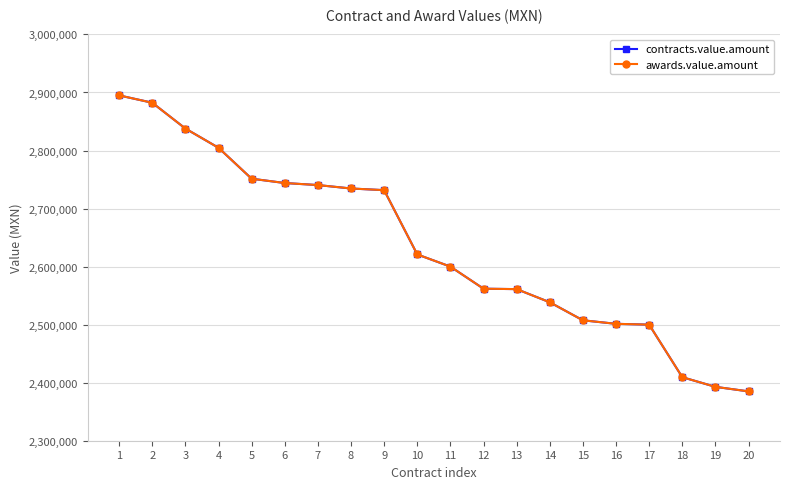

Which series has the largest total across all categories?

contracts.value.amount